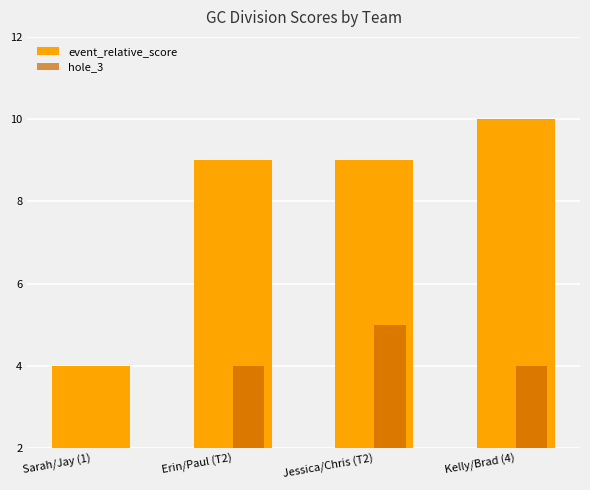

What is the difference between the maximum and minimum values in the hole_3 series?

3